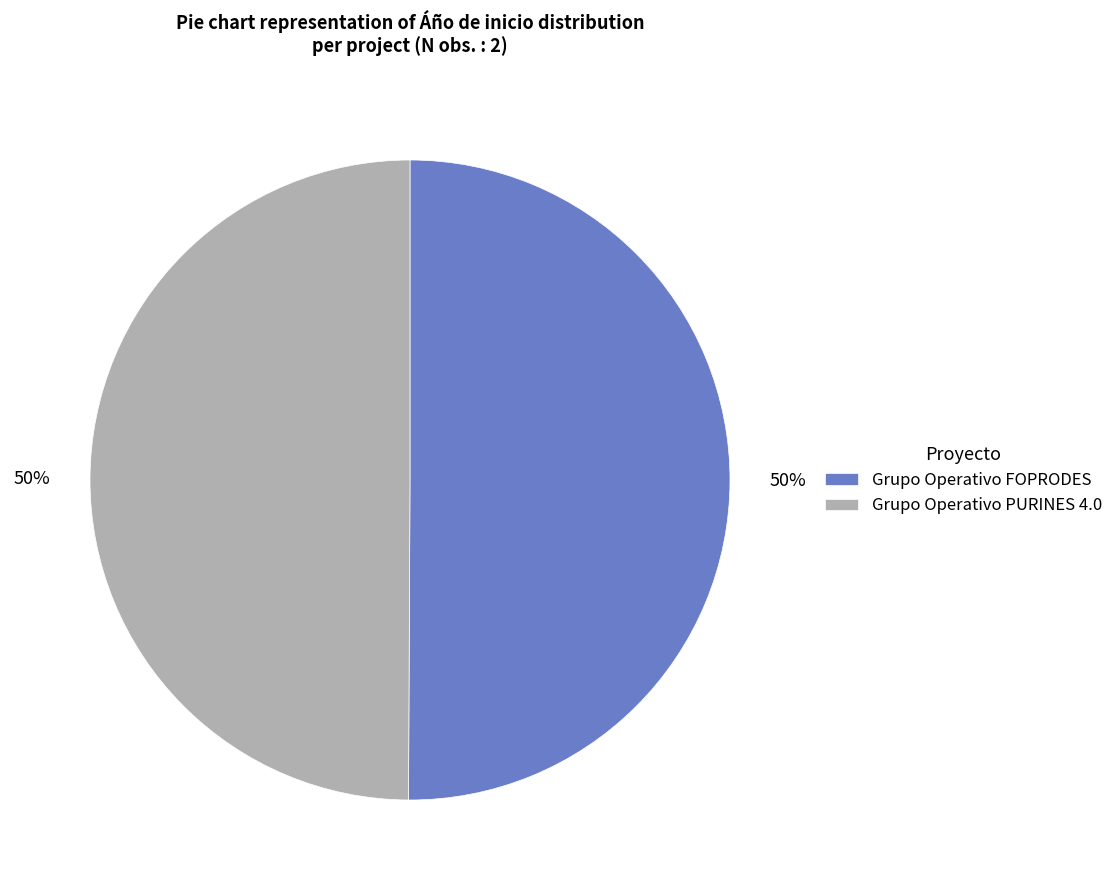

To the nearest percent, what portion does Grupo Operativo PURINES 4.0 represent?

50%